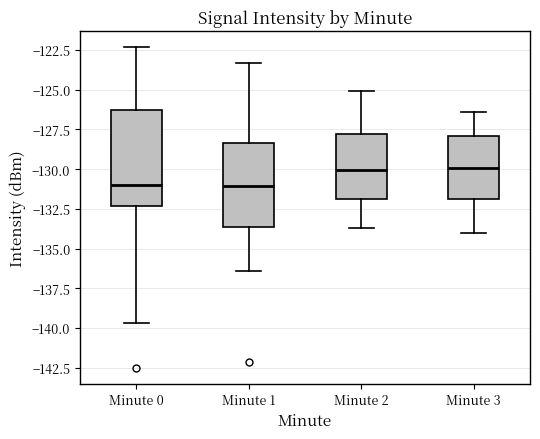

Reading left to right, transcribe this box plot: for each box, give where its median line is, the range the box spans, and where its two whiskers end, as read against the y-axis. The values are not printed on the chart, so give them approximately, as read against the axis.

Minute 0: median -131.0, box -132.5 to -126.5, whiskers -139.5 to -122.5
Minute 1: median -131.0, box -133.5 to -128.5, whiskers -136.5 to -123.5
Minute 2: median -130.0, box -132.0 to -128.0, whiskers -133.5 to -125.0
Minute 3: median -130.0, box -132.0 to -128.0, whiskers -134.0 to -126.5